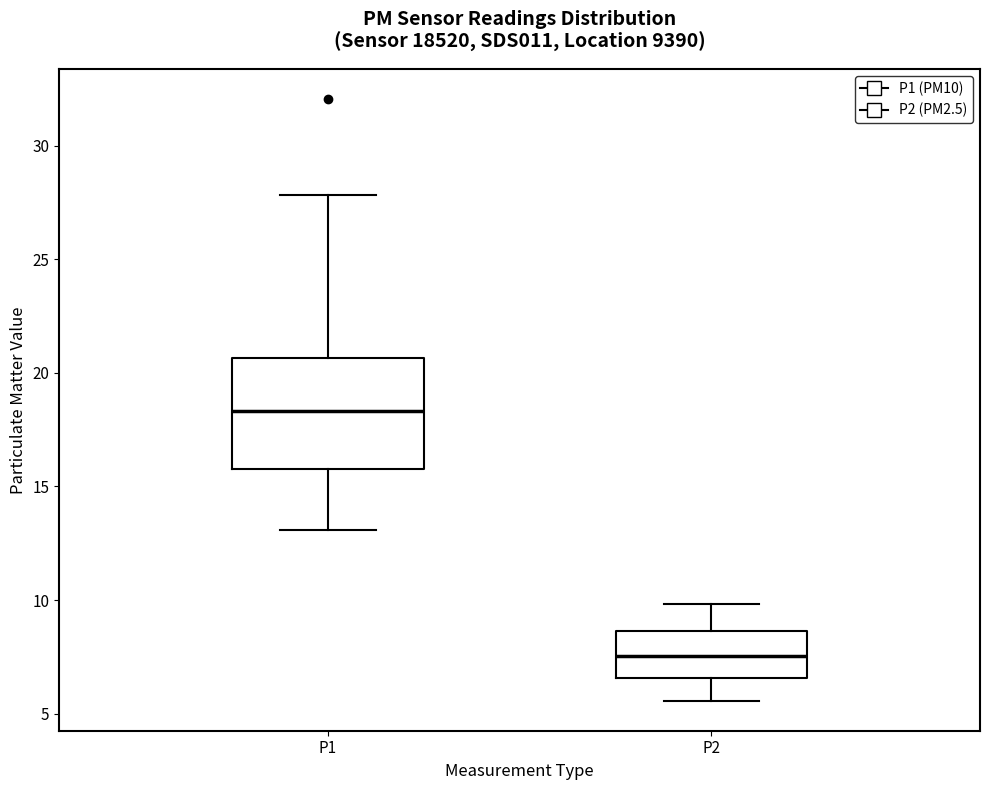

Reading left to right, read every box against the y-axis: the position of its median line, the range the box covers, and the ends of its whiskers. The values are not printed on the chart, so give them approximately, as read against the axis.

P1: median 18.5, box 16.0 to 20.5, whiskers 13.0 to 28.0
P2: median 7.5, box 6.5 to 8.5, whiskers 5.5 to 10.0